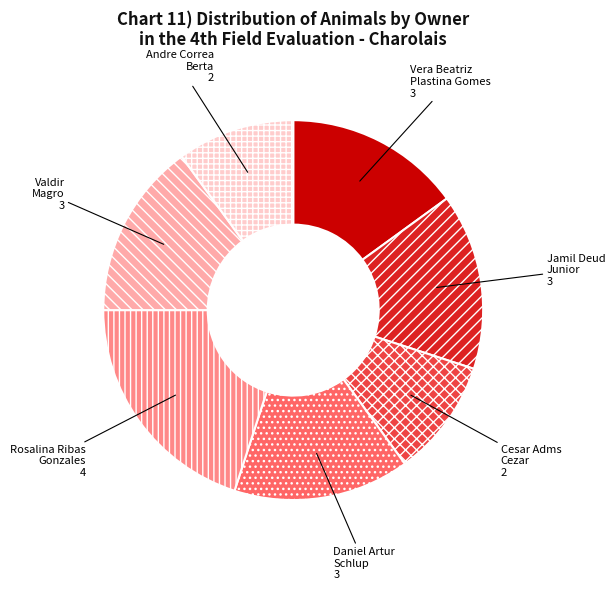

Which has a higher value, Vera Beatriz Plastina Gomes 3 or Andre Correa Berta 2?

Vera Beatriz Plastina Gomes 3